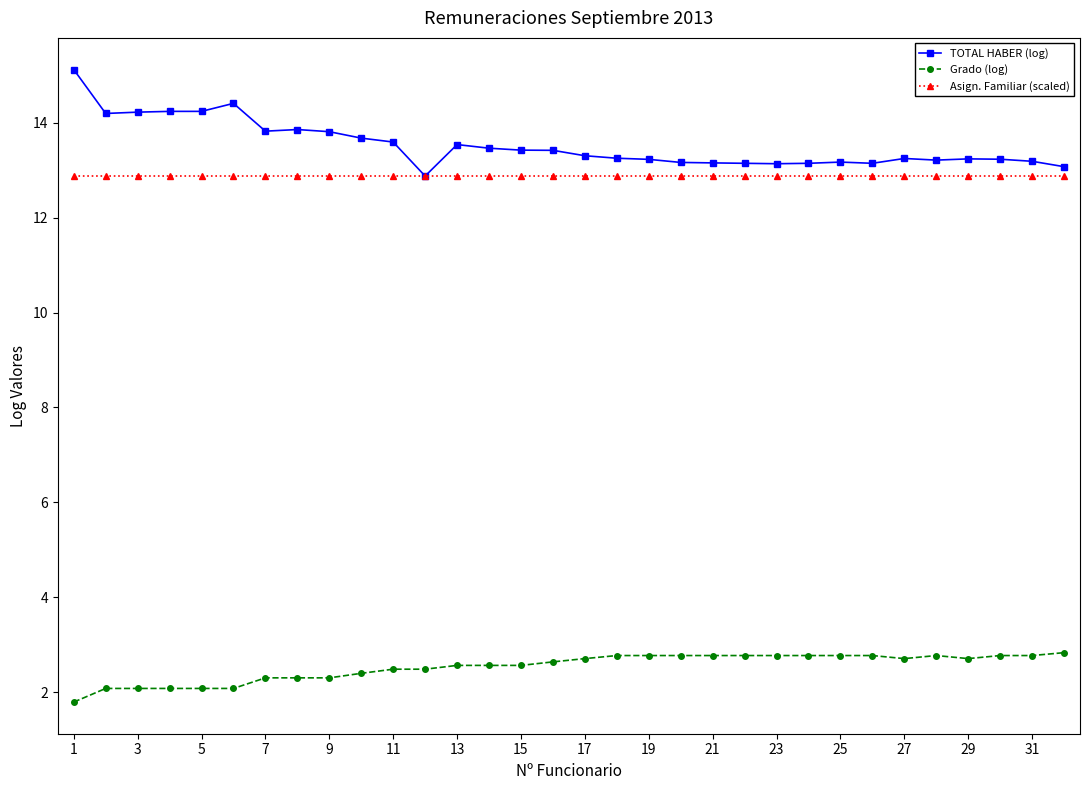

How many lines are shown in the chart?

3